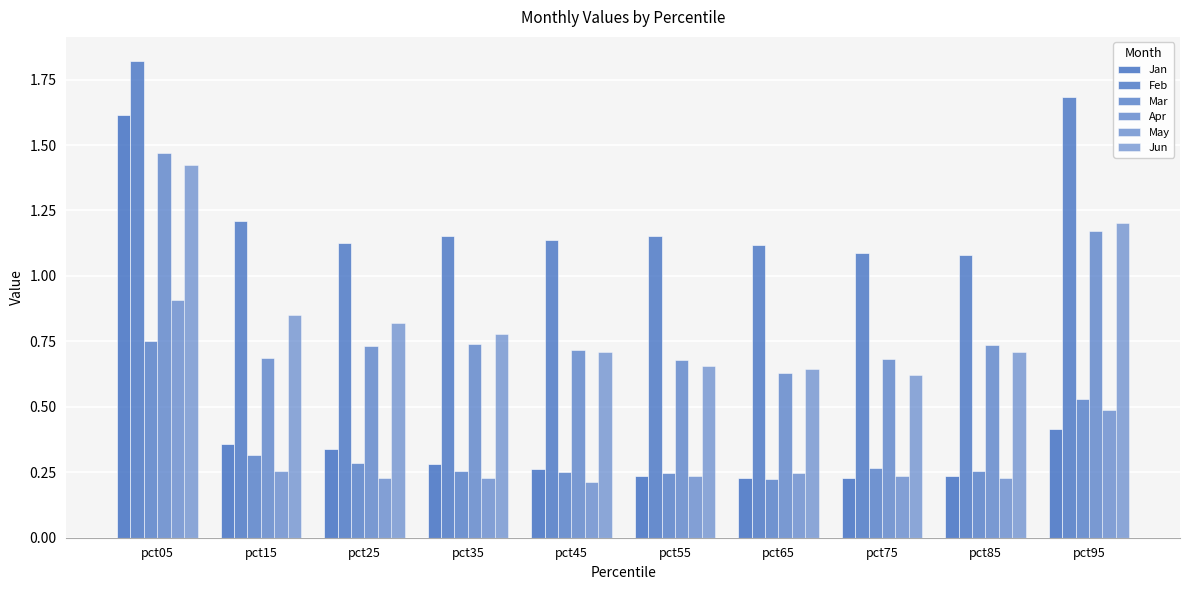

How many bars are there in each group?

6